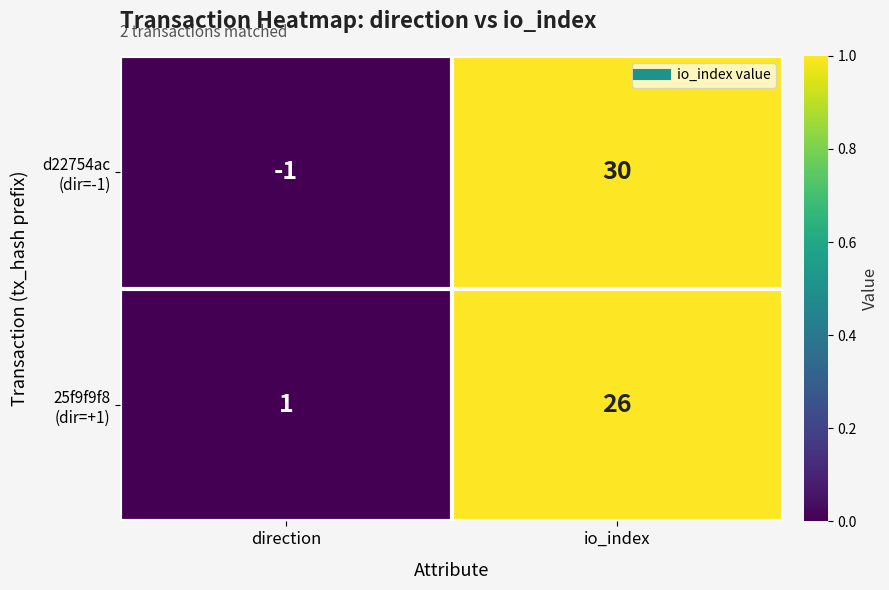

What is the spread (max minus min) of values at io_index?

4